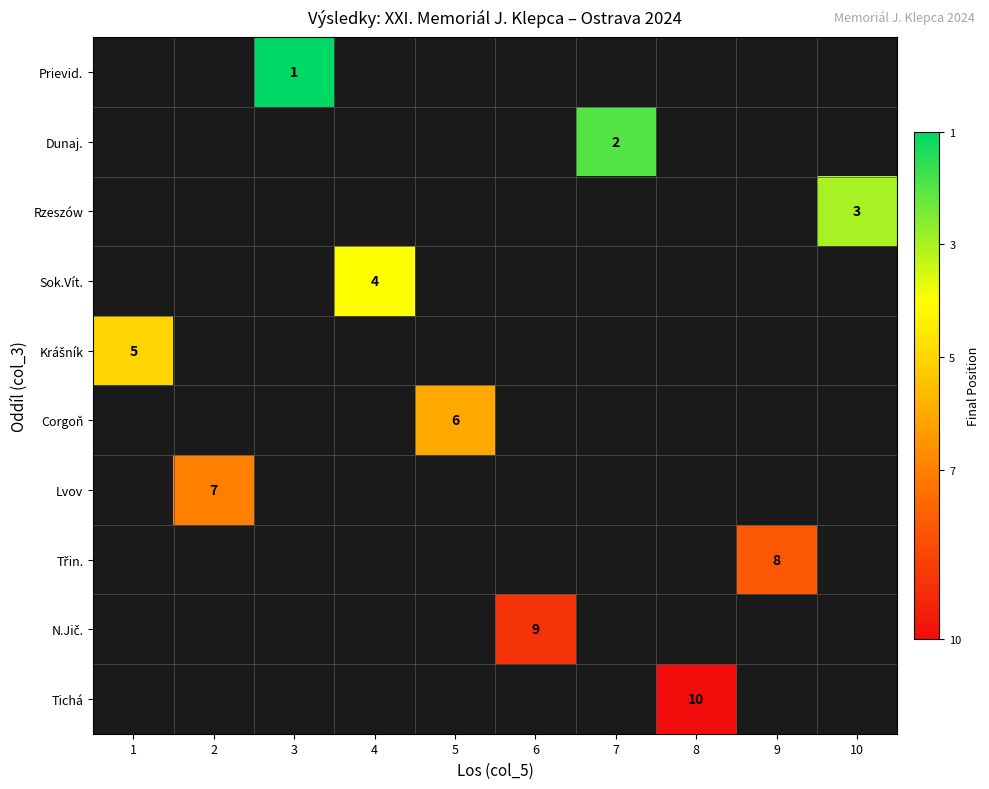

How many categories are shown in the chart?

10